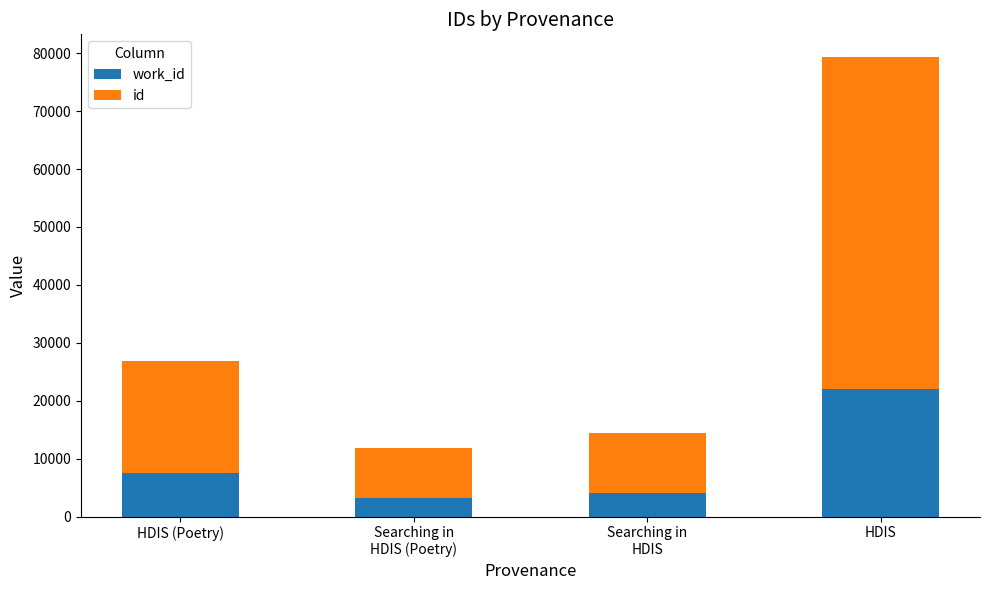

What is the total value across all series at HDIS?

79290